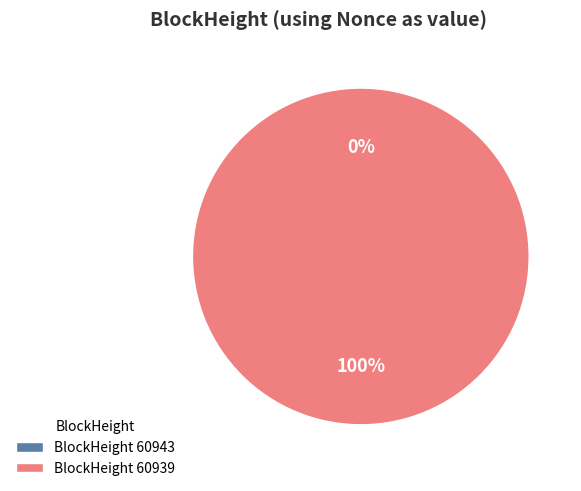

Which has a higher value, 60943 or 60939?

60939